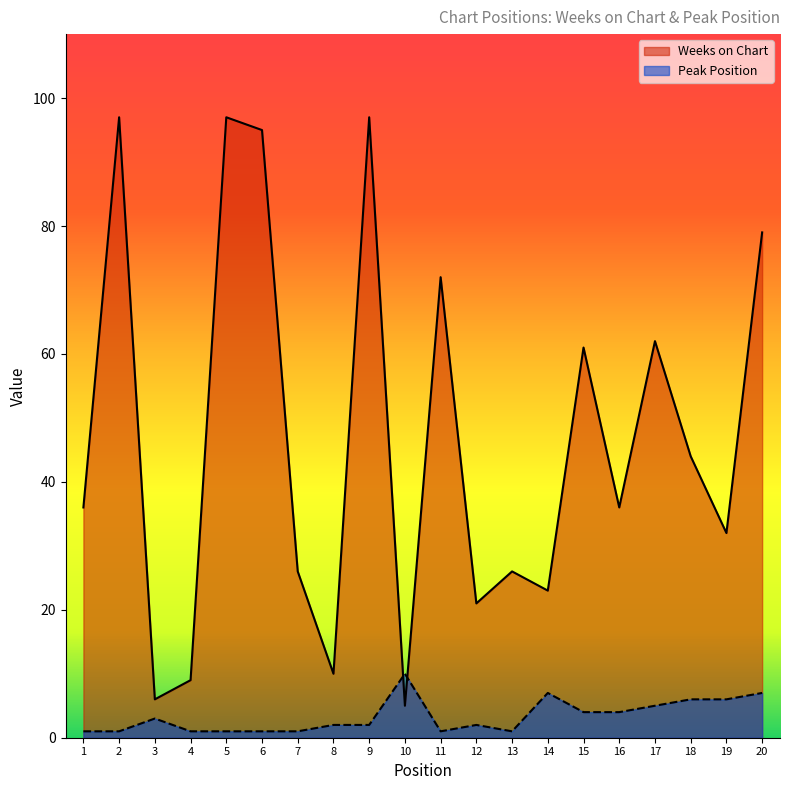

Where do Peak Position and Weeks on Chart first cross each other?

9 and 10